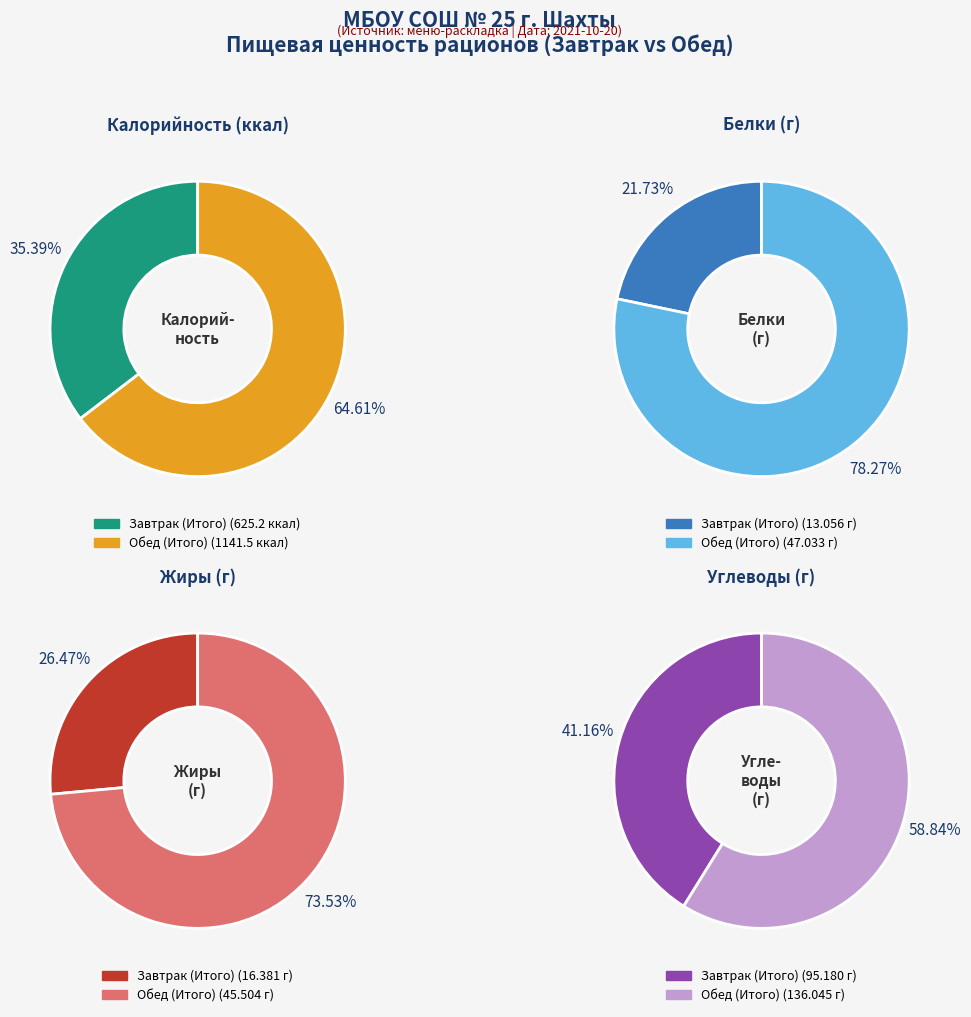

Which has a higher value, Обед (Итого) or Завтрак (Итого)?

Обед (Итого)